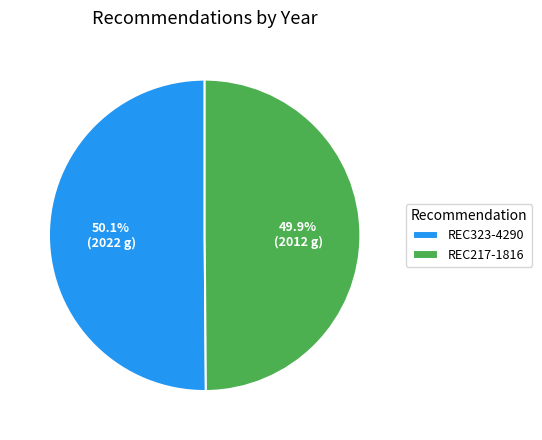

How many segments does this pie chart have?

2